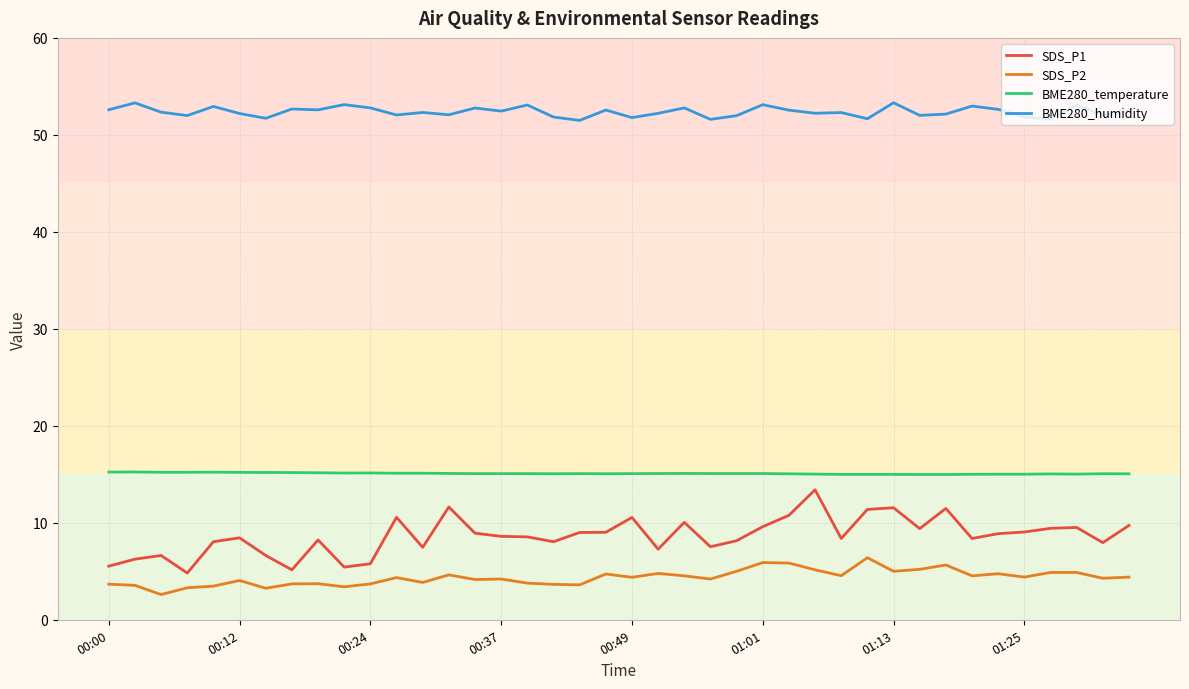

What is the greatest value displayed?

53.3